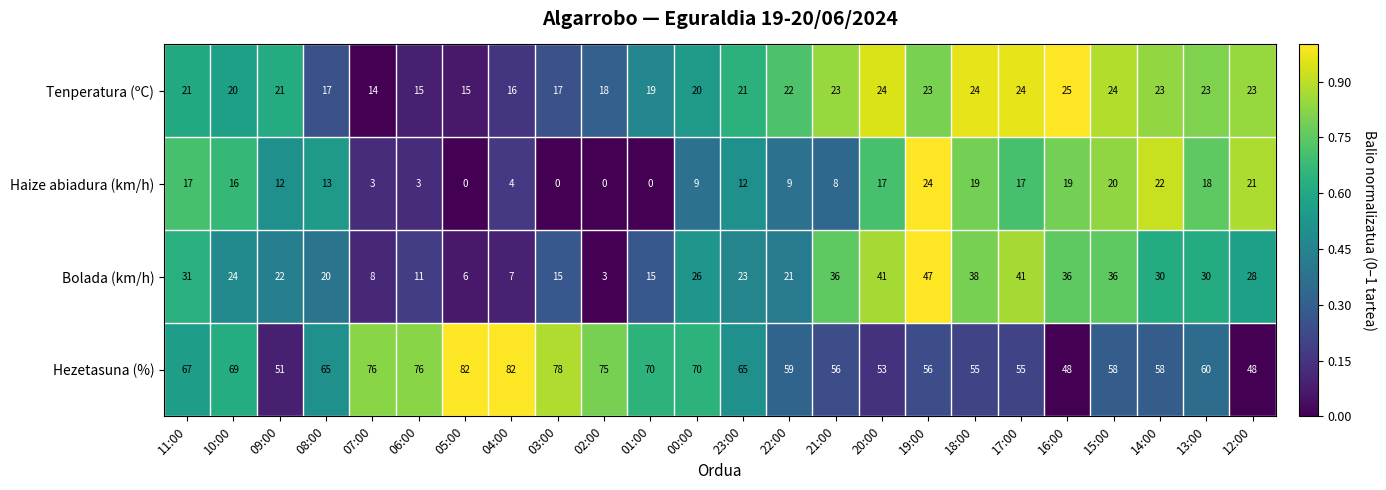

At which label does Bolada (km/h) reach its minimum?

02:00